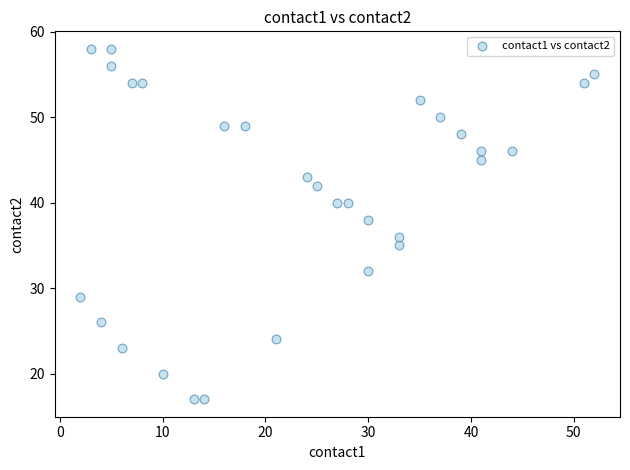

What is the range of X values (max minus min)?

50